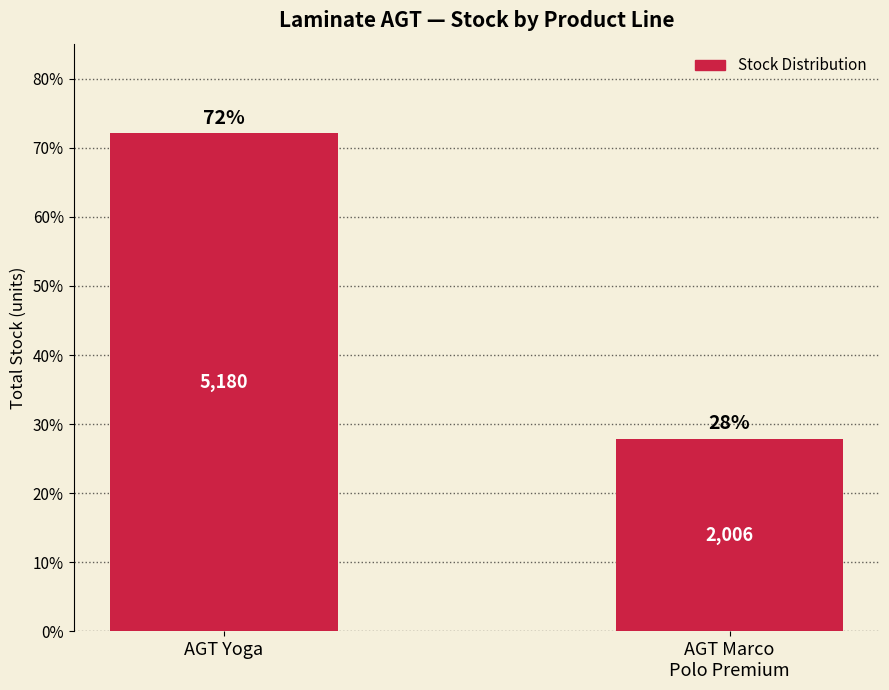

Where does the data first go above 72?

AGT Yoga